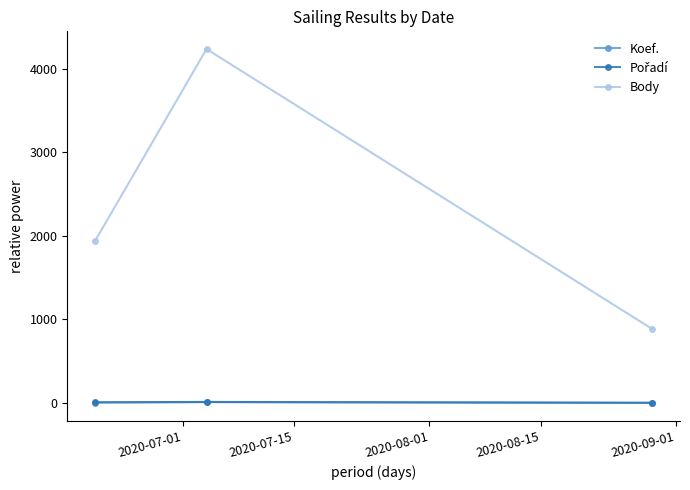

Count the number of categories in the chart.

3